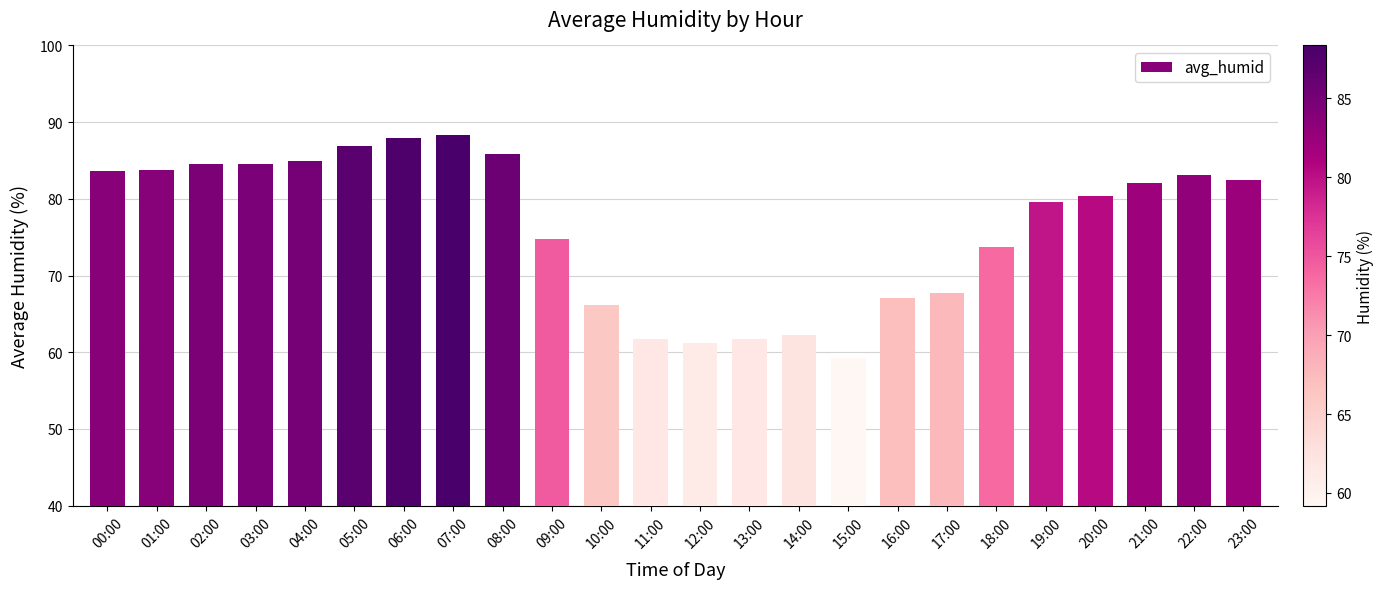

Which label corresponds to the smallest value in the chart?

15:00